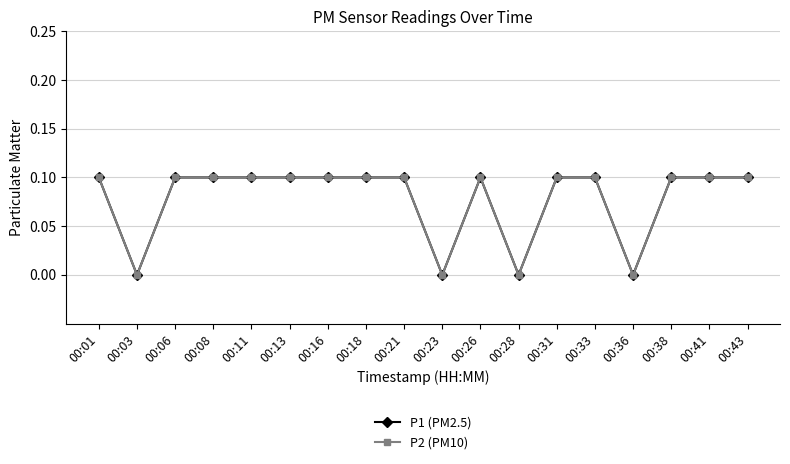

Is the value of P2 (PM10) at 00:28 greater than the value of P1 (PM2.5) at 00:11?

No